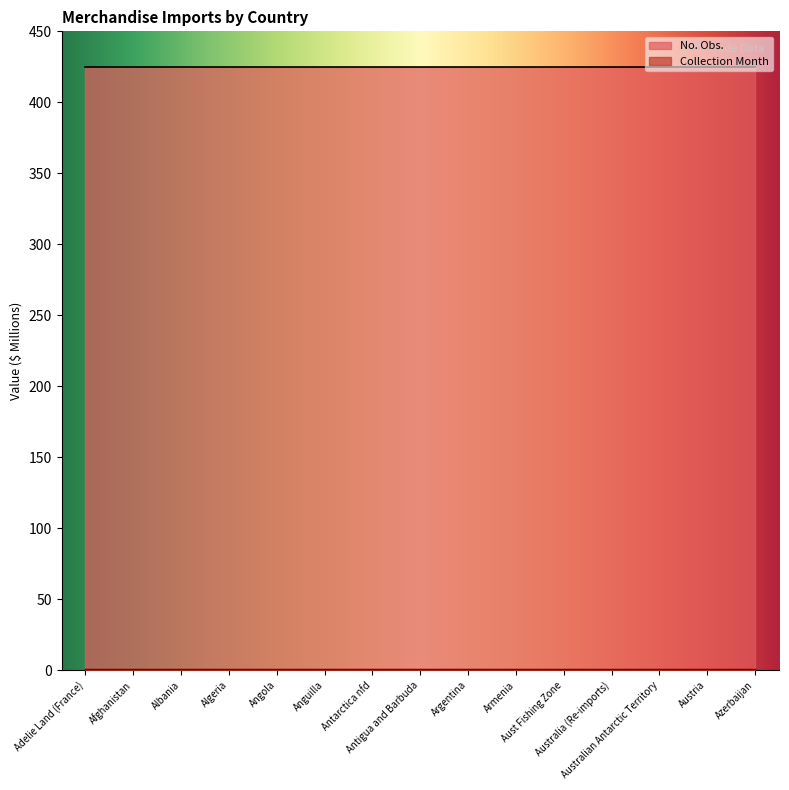

What is the label of the 6th point from the right?

Armenia